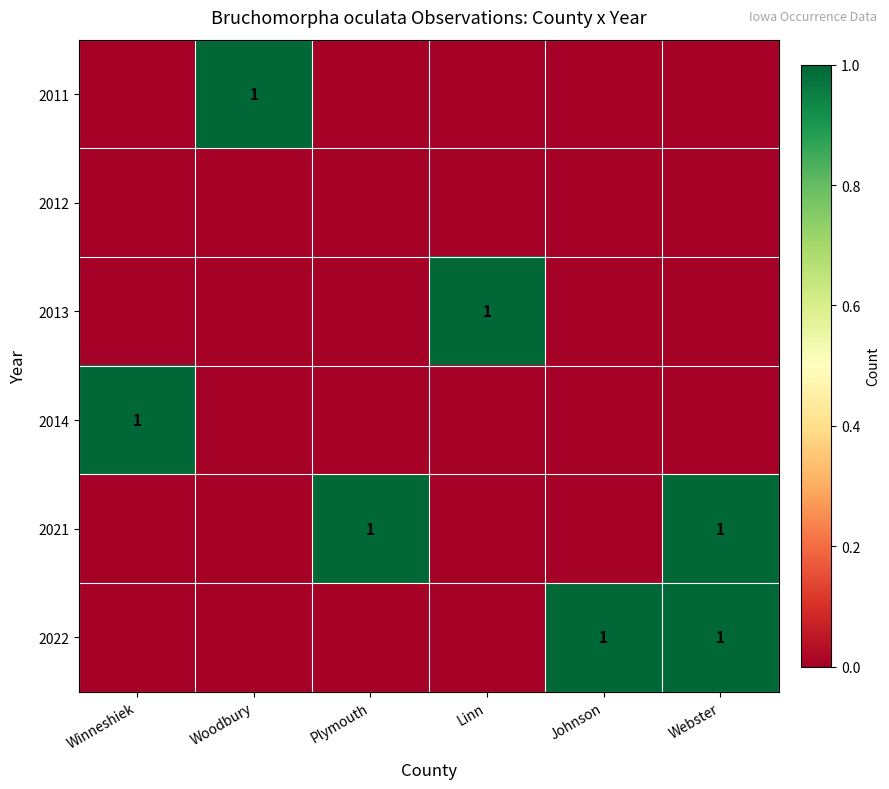

At Webster, list the series in order from largest to smallest.

2021, 2022, 2011, 2012, 2013, 2014